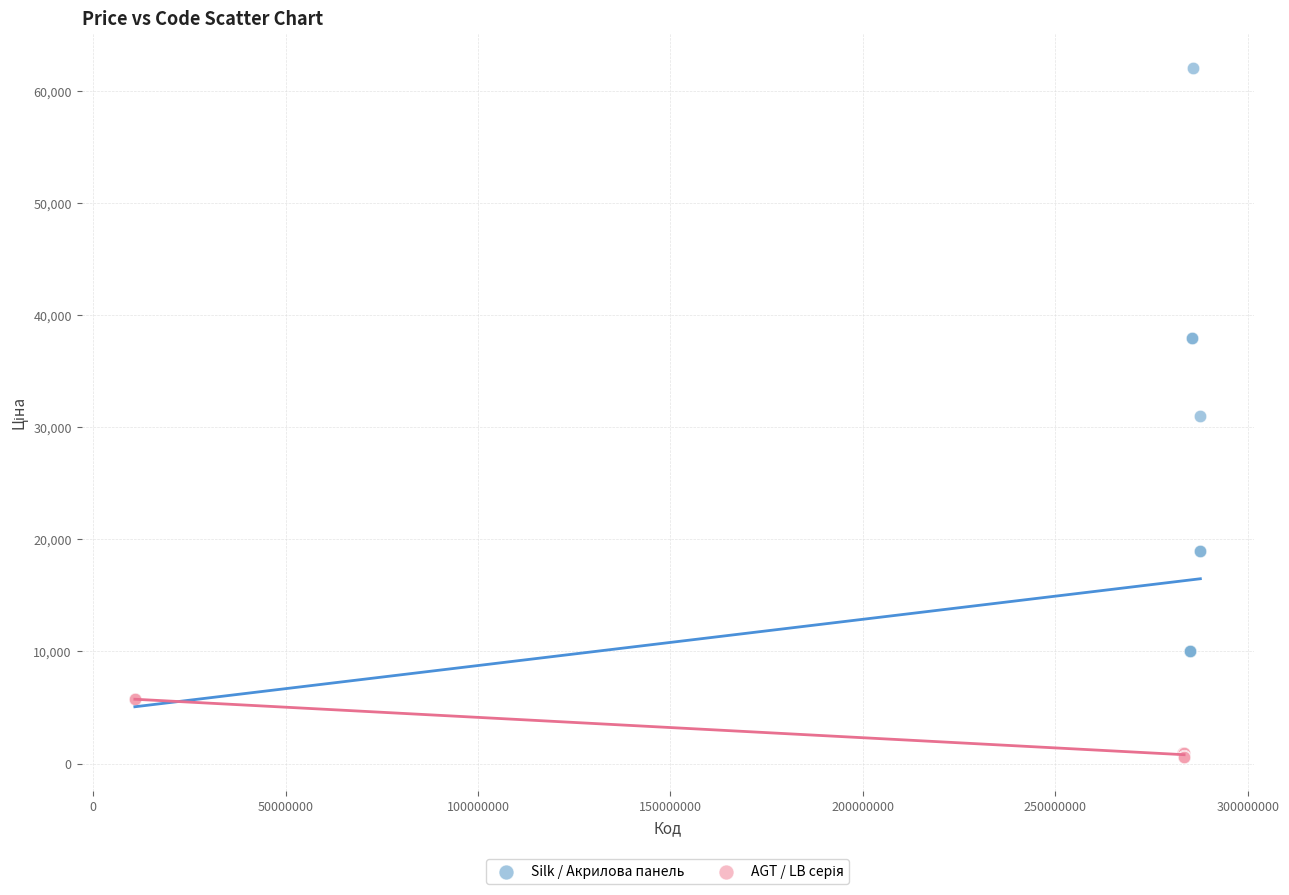

Which series has the largest Y range (max minus min)?

Silk / Акрилова панель